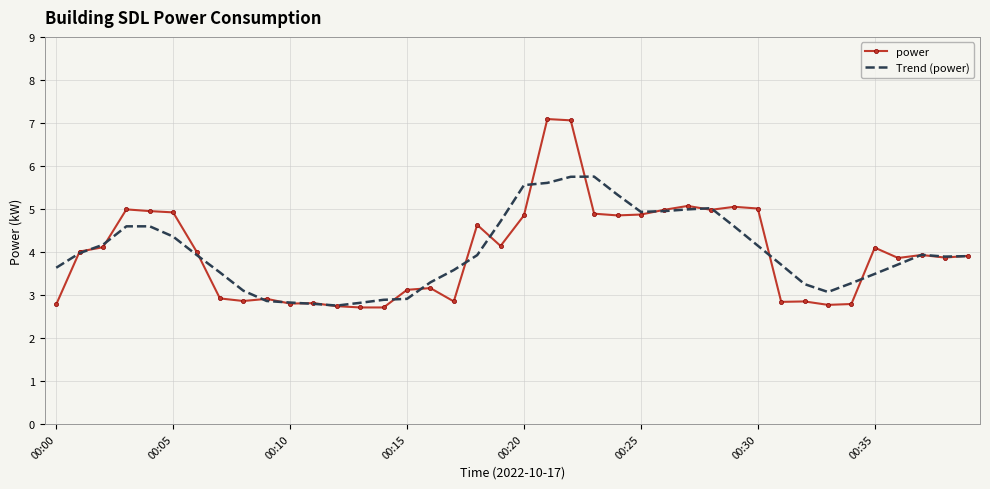

True or false: power has more than 1 interior local peaks.

True